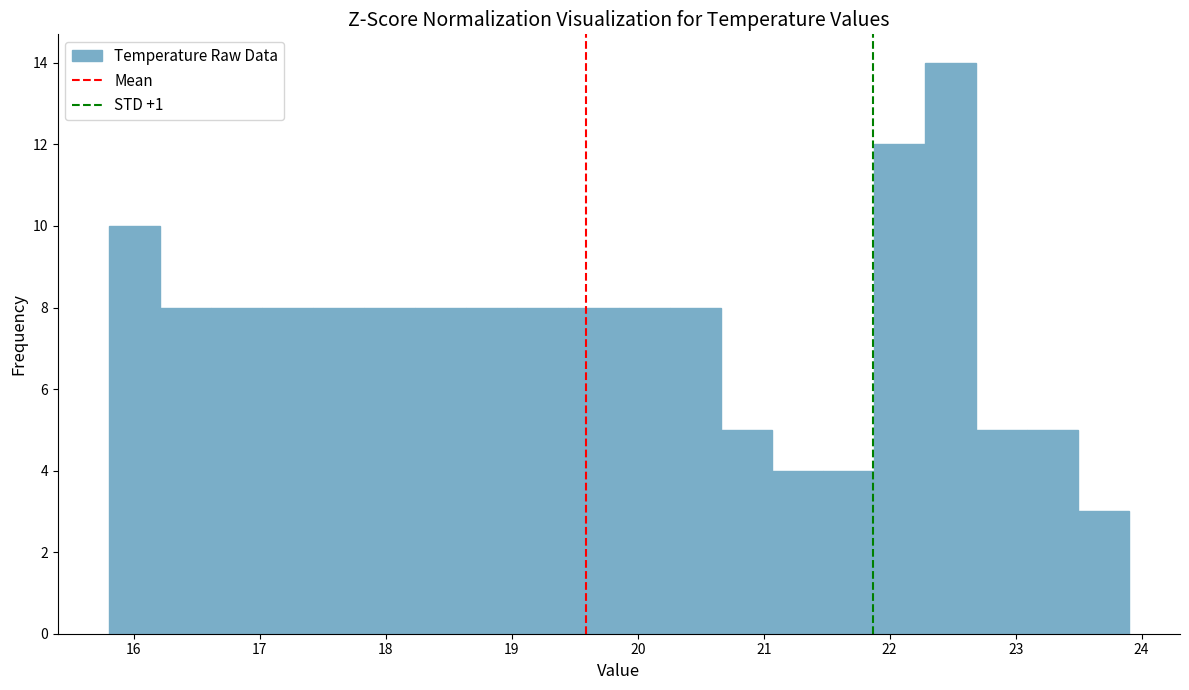

Reading left to right, transcribe this chart: for each bar, give the range it covers on the x-axis and its height. Neither the bar edges nor the heights are printed on the chart, so give them approximately, as read against the axes.

15.8 to 16.2: 10
16.2 to 16.6: 8
16.6 to 17.0: 8
17.0 to 17.4: 8
17.4 to 17.8: 8
17.8 to 18.2: 8
18.2 to 18.6: 8
18.6 to 19.0: 8
19.0 to 19.4: 8
19.4 to 19.9: 8
19.9 to 20.3: 8
20.3 to 20.7: 8
20.7 to 21.1: 5
21.1 to 21.5: 4
21.5 to 21.9: 4
21.9 to 22.3: 12
22.3 to 22.7: 14
22.7 to 23.1: 5
23.1 to 23.5: 5
23.5 to 23.9: 3